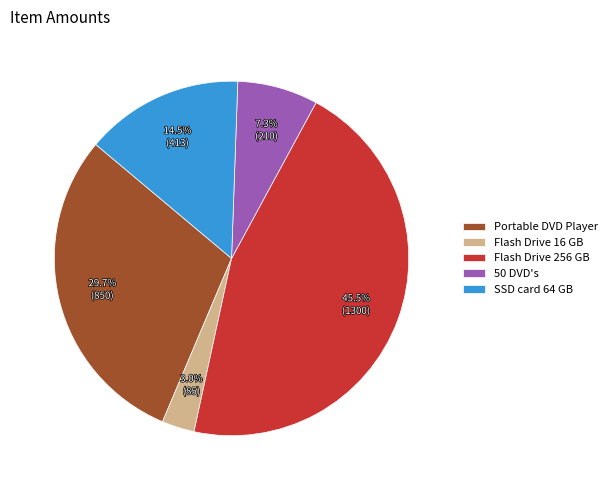

What is the ratio of the value at 50 DVD's to the value at SSD card 64 GB?

0.5